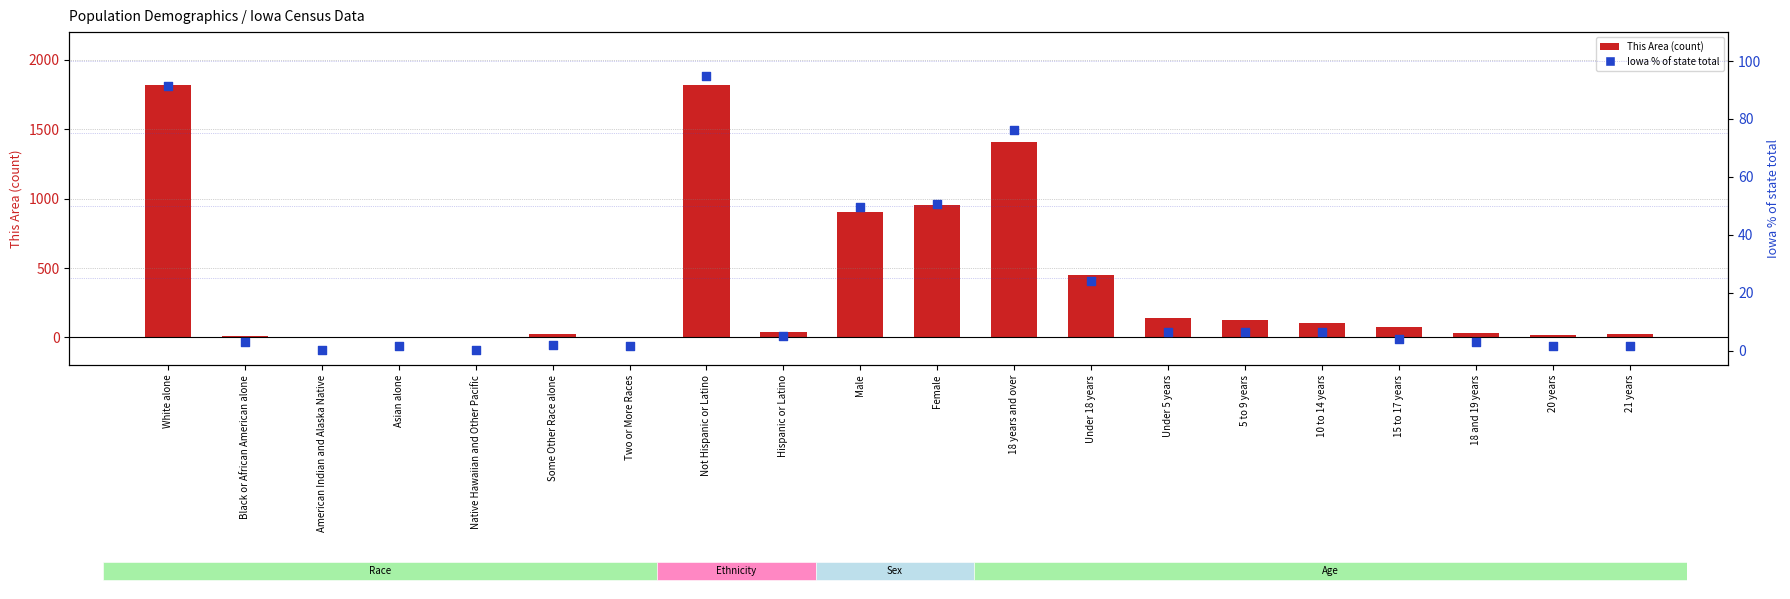

What is the total value across all series at Male?

953.5